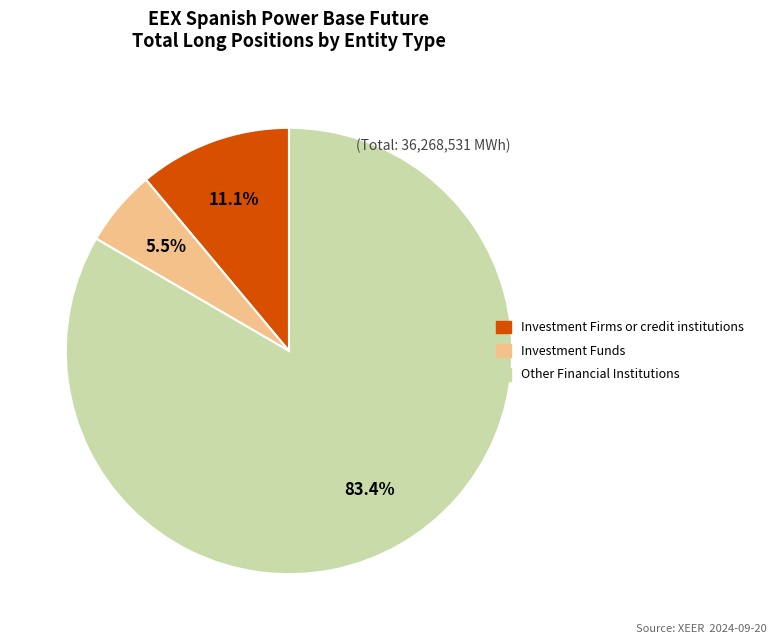

Does any single category account for the majority?

Yes